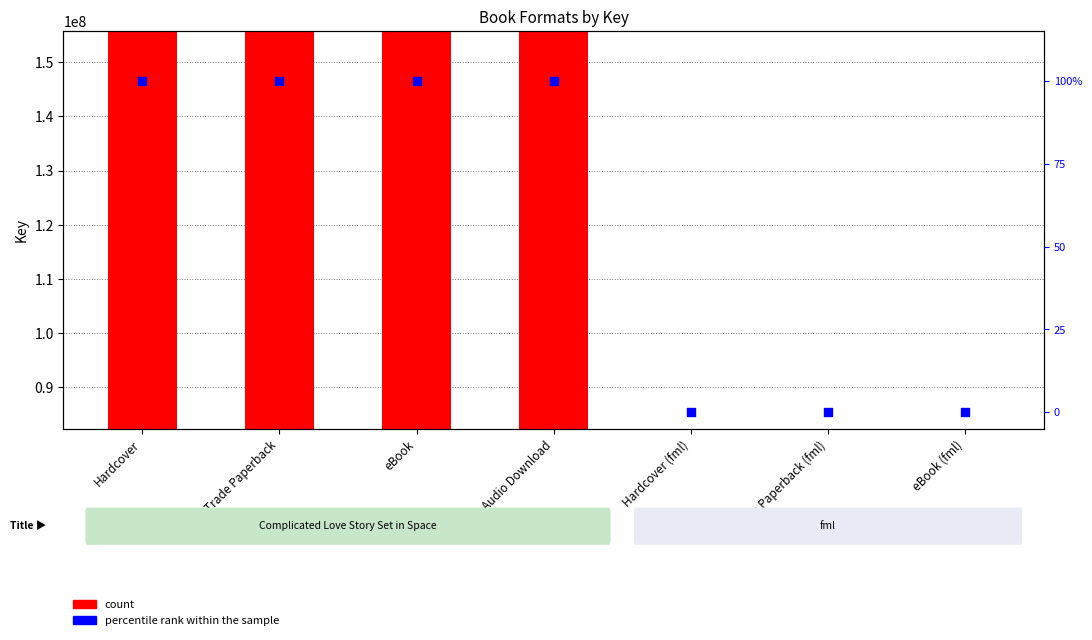

Which series has the largest Y range (max minus min)?

count